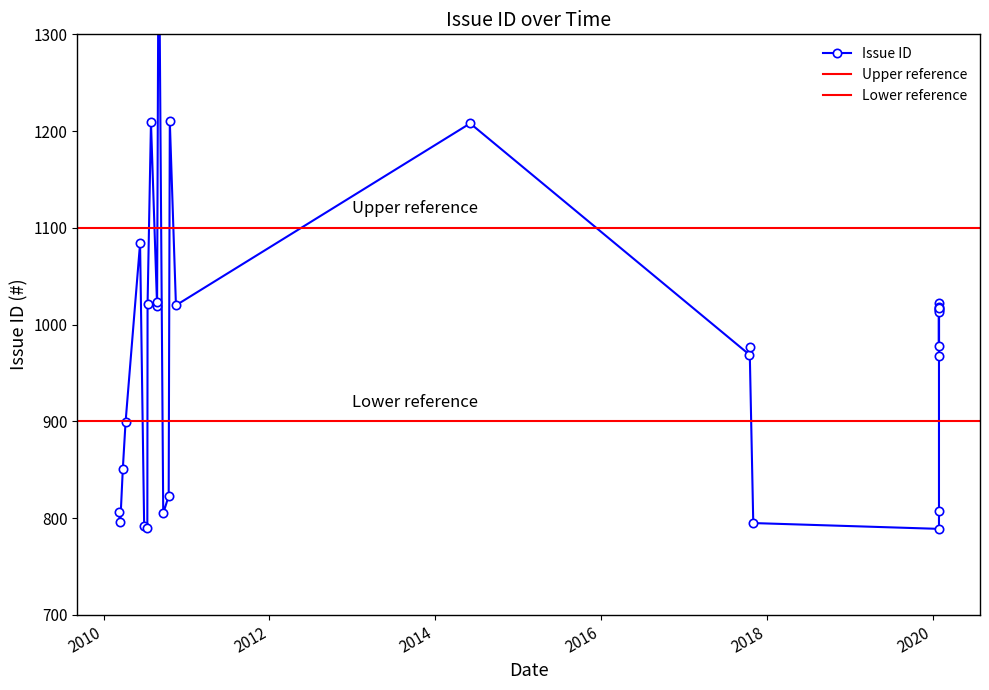

How many points are lower than both their immediate neighbors (excluding endpoints)?

9